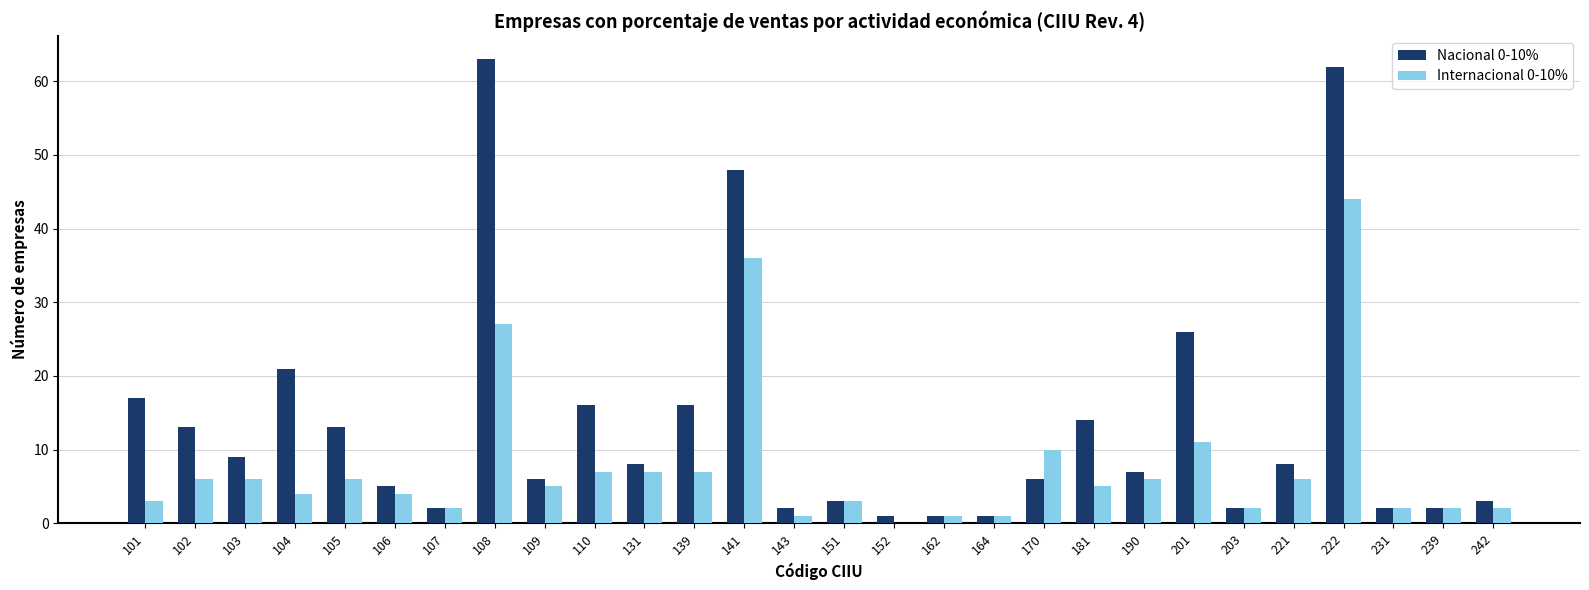

Are the bars horizontal?

No